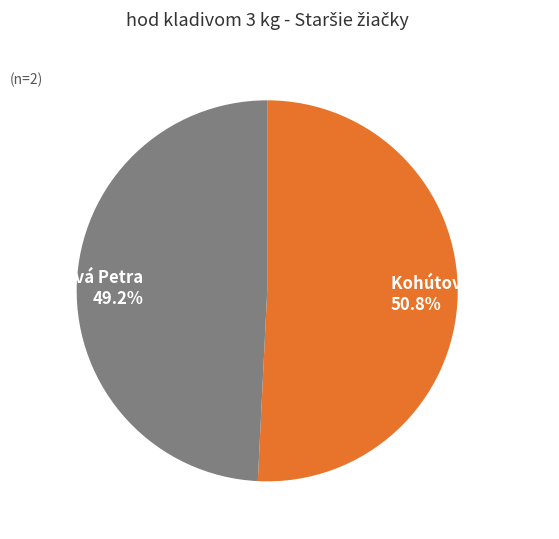

Which category has the biggest portion of the pie?

Kohútová Veronika